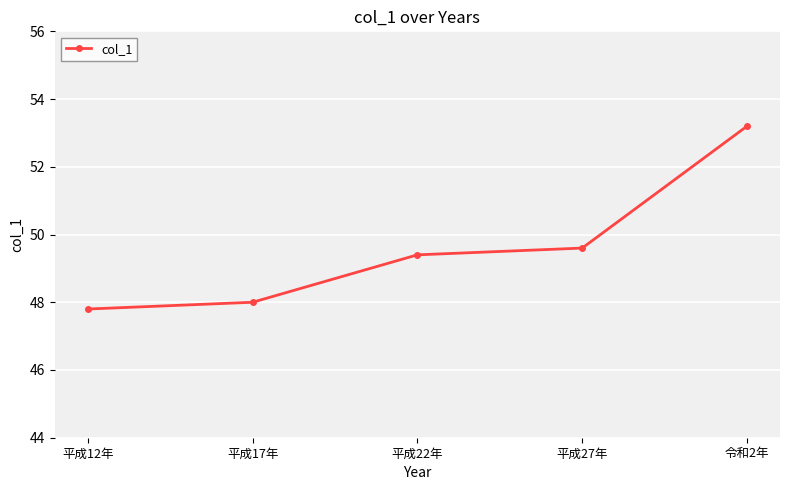

Reading right to left, list all the values displayed in this chart.

令和2年=53.2	平成27年=49.6	平成22年=49.4	平成17年=48.0	平成12年=47.8